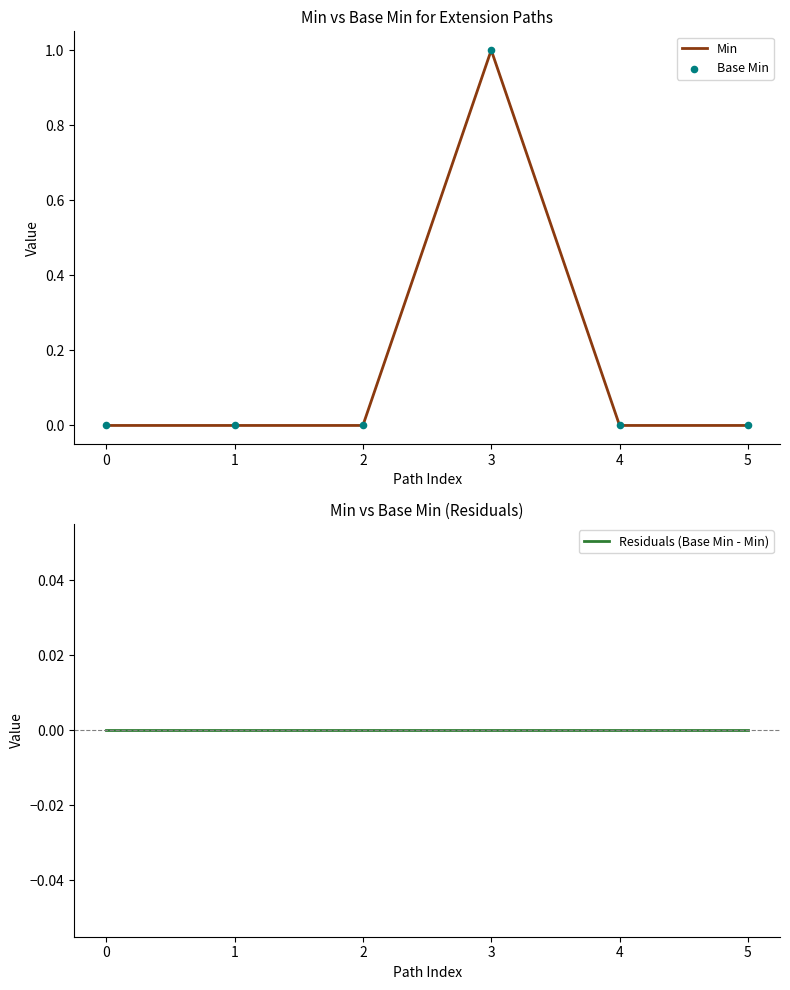

Which series has the largest total across all categories?

Min